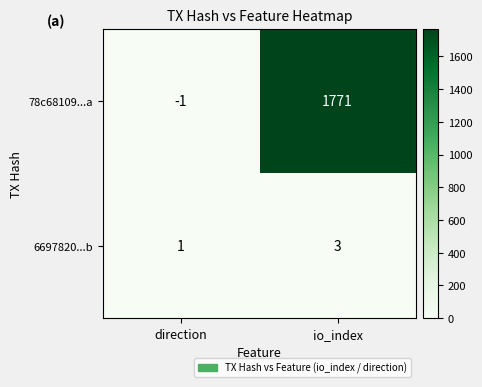

Reading left to right, transcribe all the data shown in this chart.

78c68109...a: -1	1771
6697820...b: 1	3